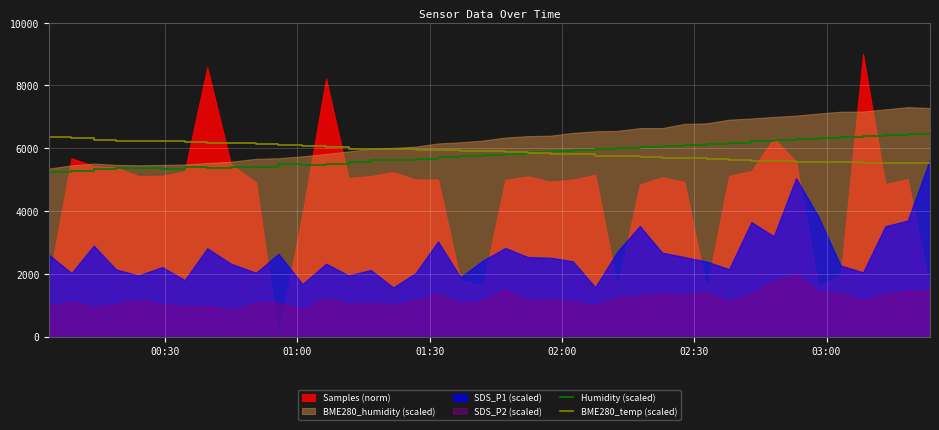

What is the highest value of the BME280_temp (scaled) series?

6363.0